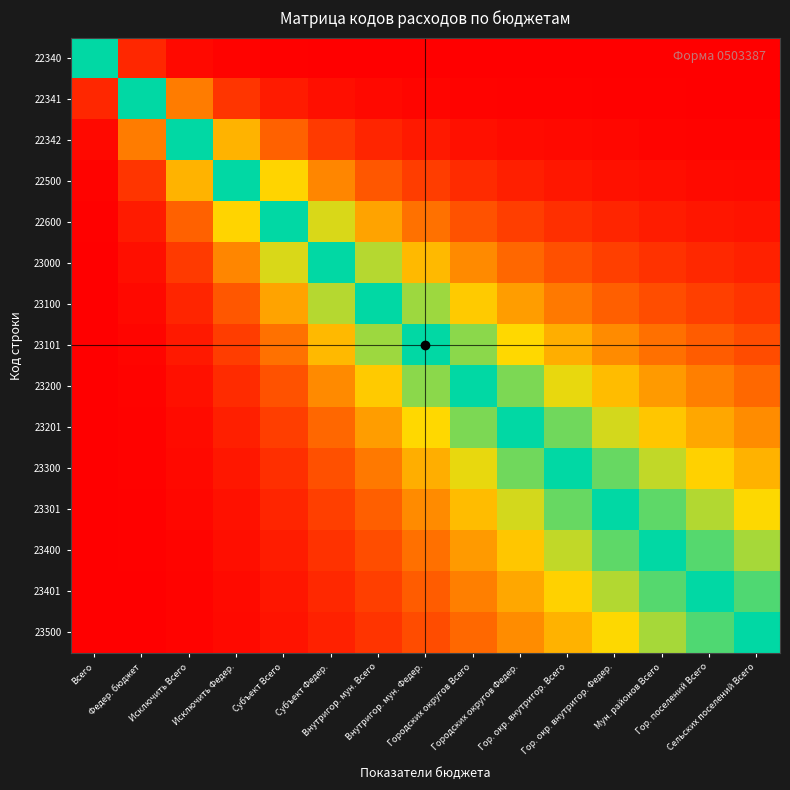

What is the spread (max minus min) of values at Субъект Всего?

1.0